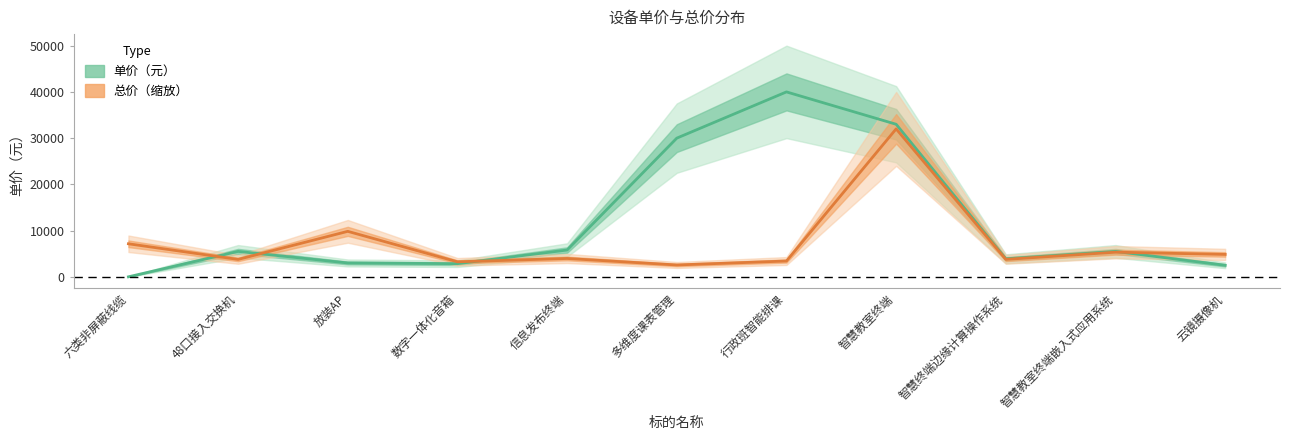

True or false: 总价（缩放） has a value of 2285.2 at 行政班智能排课.

False